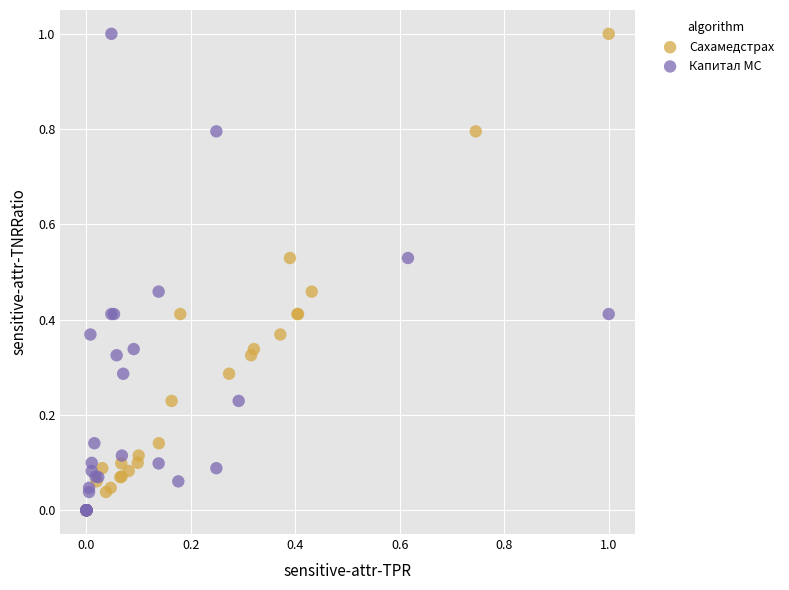

What are all the series names shown in the legend?

Сахамедстрах, Капитал МС